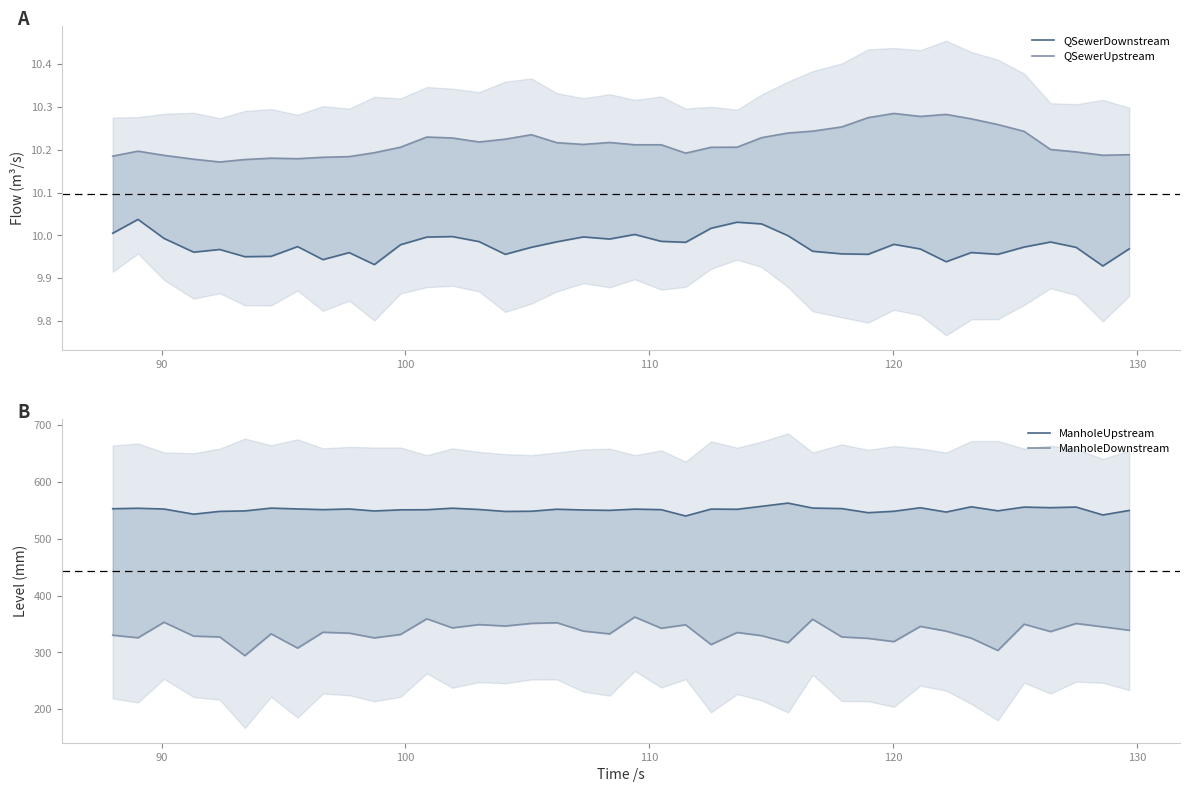

True or false: ManholeDownstream has a value of 130.1 at 31.

False